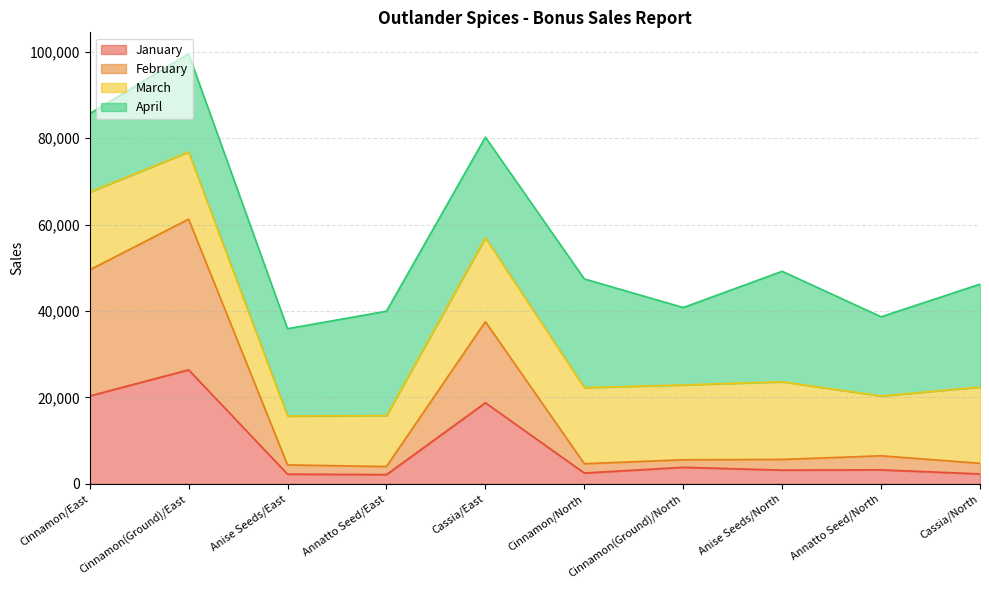

True or false: January has a value of 3190.0 at Anise Seeds/North.

True